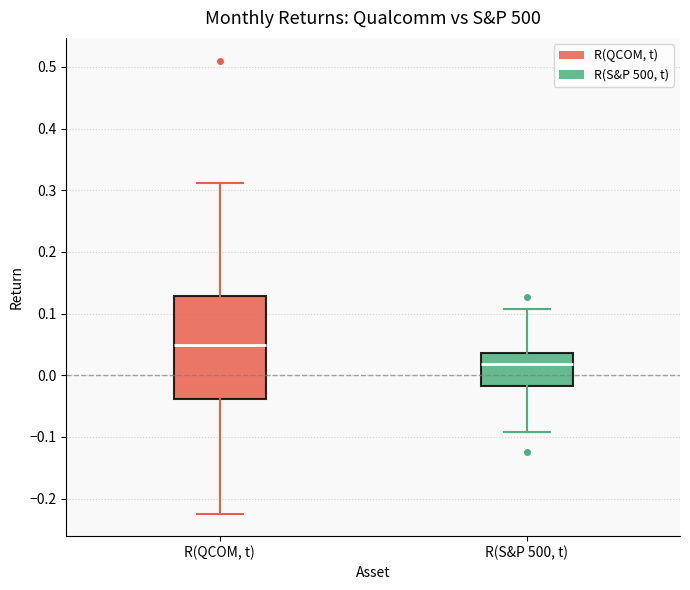

Reading left to right, transcribe this box plot: for each box, give where its median line is, the range the box spans, and where its two whiskers end, as read against the y-axis. The values are not printed on the chart, so give them approximately, as read against the axis.

R(QCOM, t): median 0.05, box -0.04 to 0.13, whiskers -0.22 to 0.31
R(S&P 500, t): median 0.02, box -0.02 to 0.04, whiskers -0.09 to 0.11